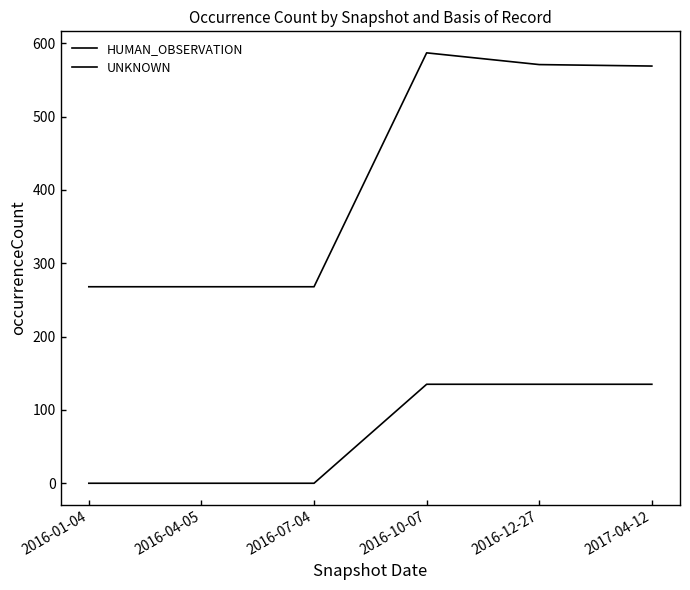

True or false: HUMAN_OBSERVATION and UNKNOWN cross at least once.

False